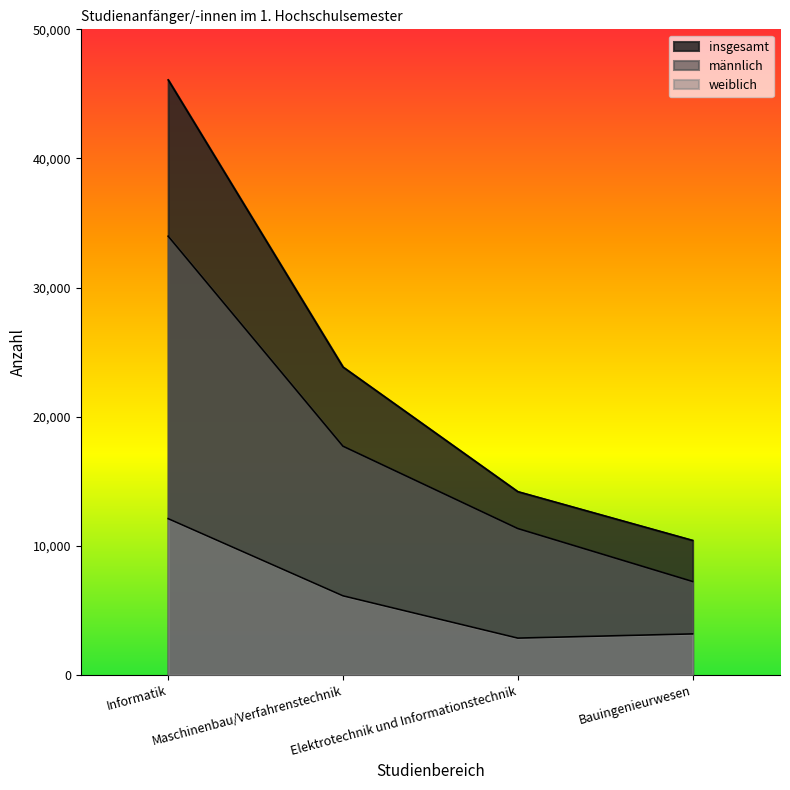

Between Informatik and Elektrotechnik und Informationstechnik, which is larger?

Informatik